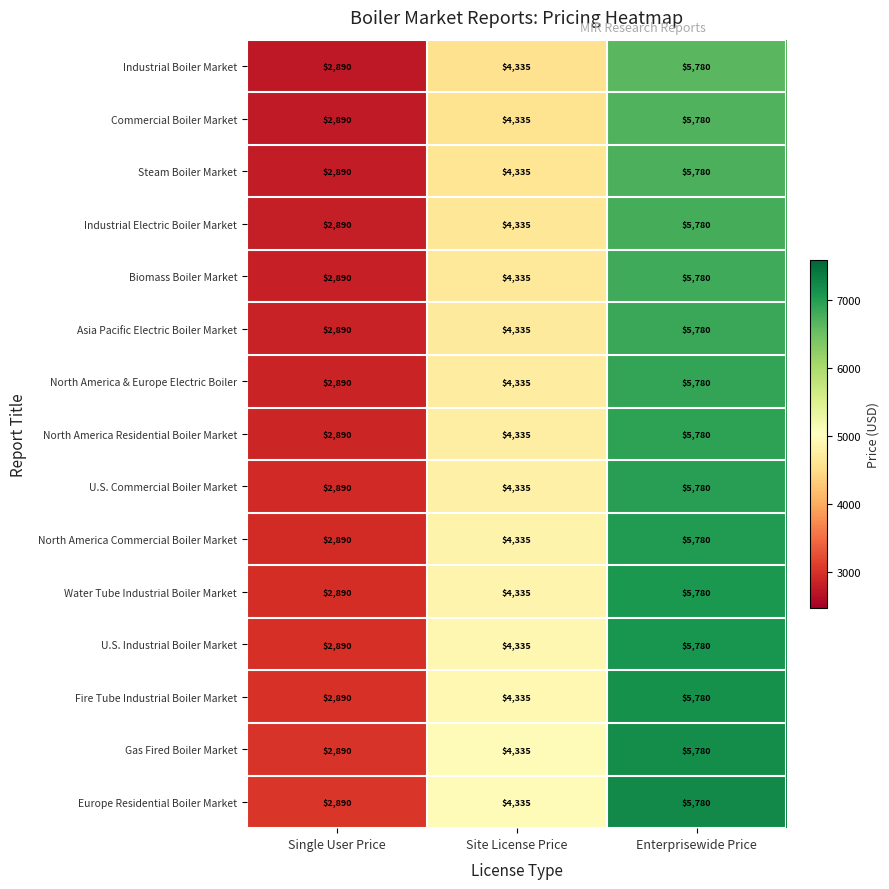

Read the Commercial Boiler Market value at Enterprisewide Price, to the nearest 100.

5800